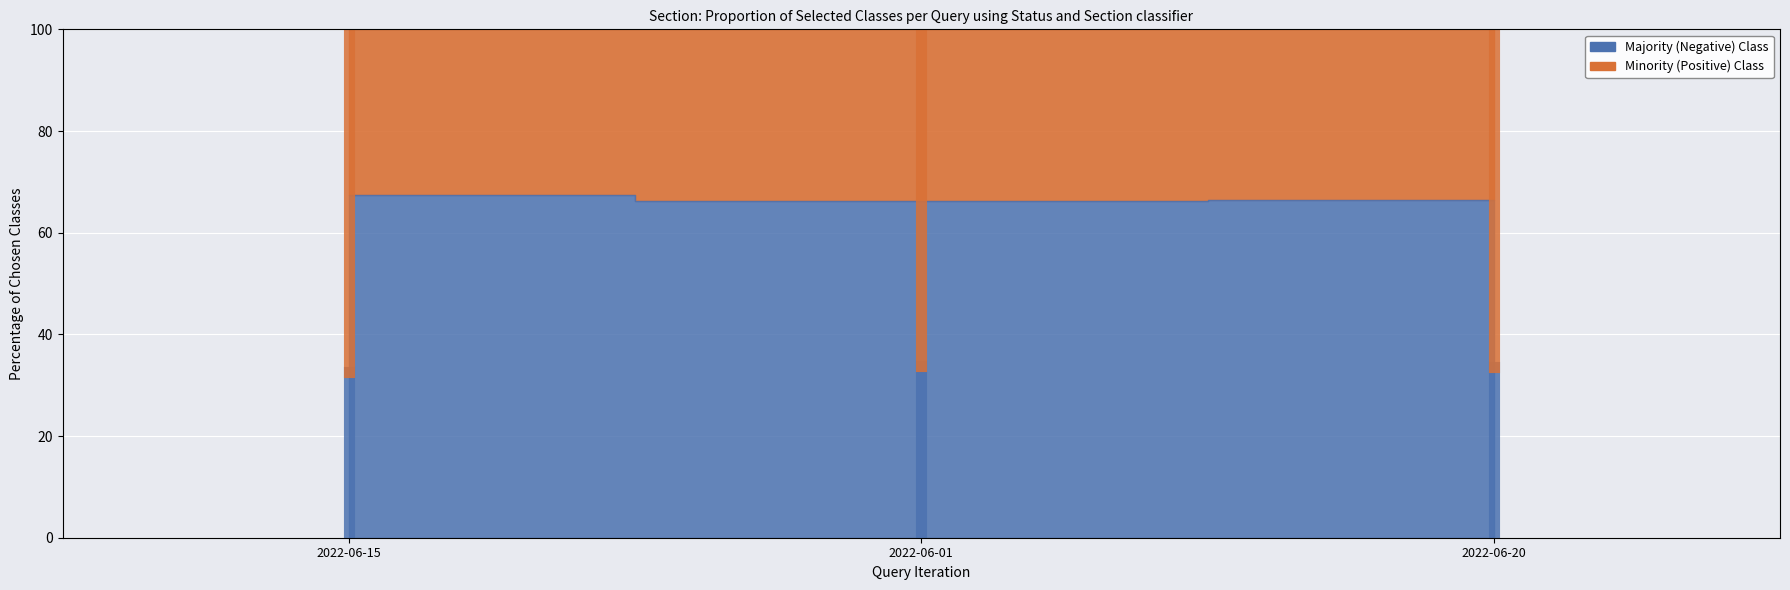

Rank the categories by Majority (Negative) Class value from highest to lowest.

2022-06-01, 2022-06-20, 2022-06-15